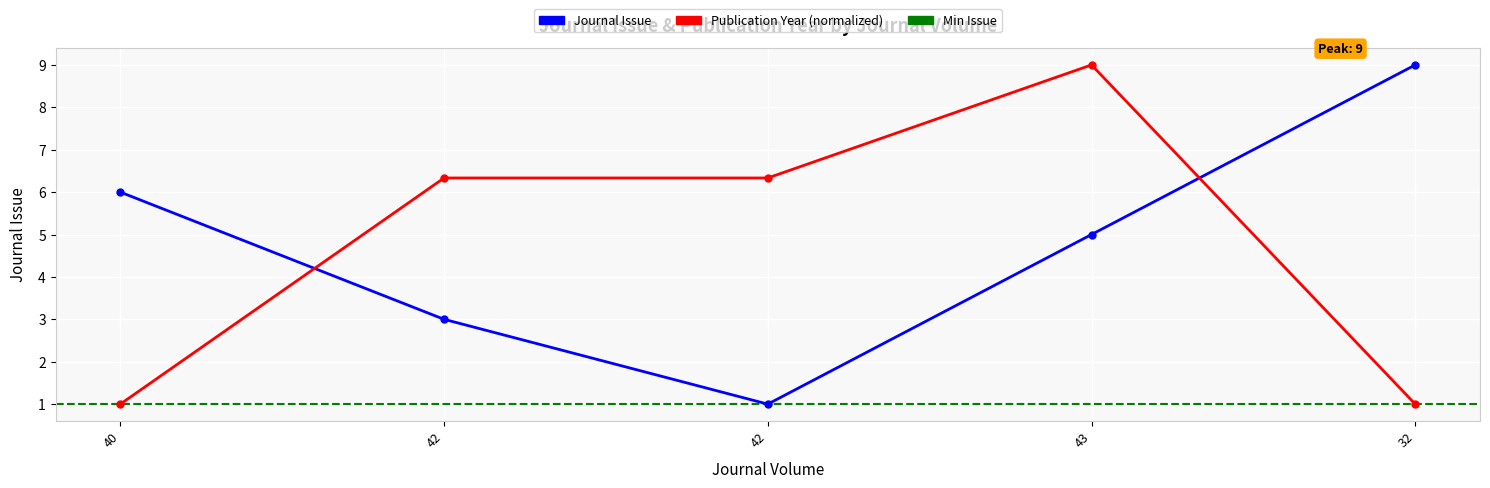

What is the value of the Publication Year point at the 5th from the left?

1.0